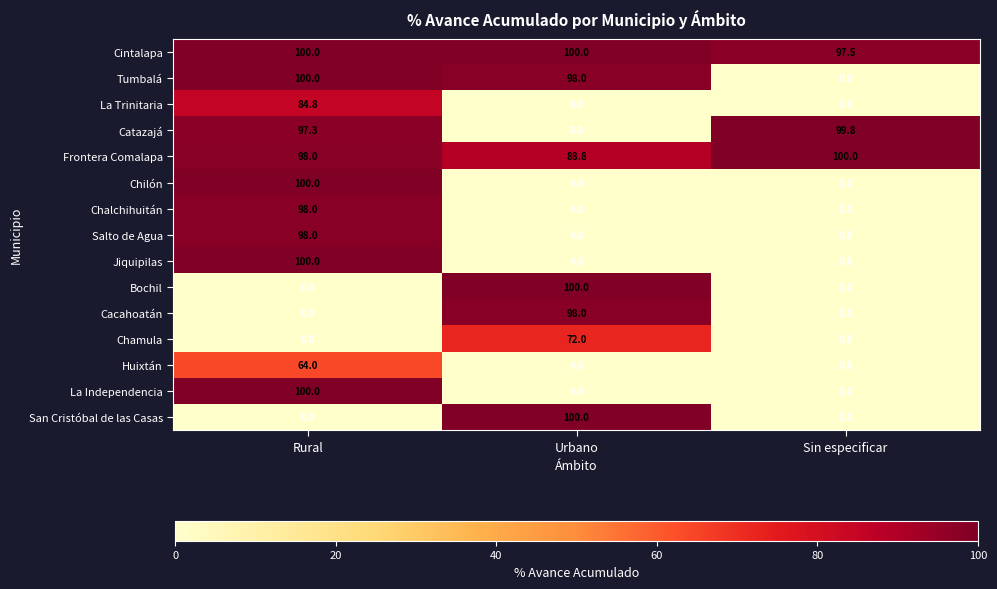

Count the number of categories in the chart.

3